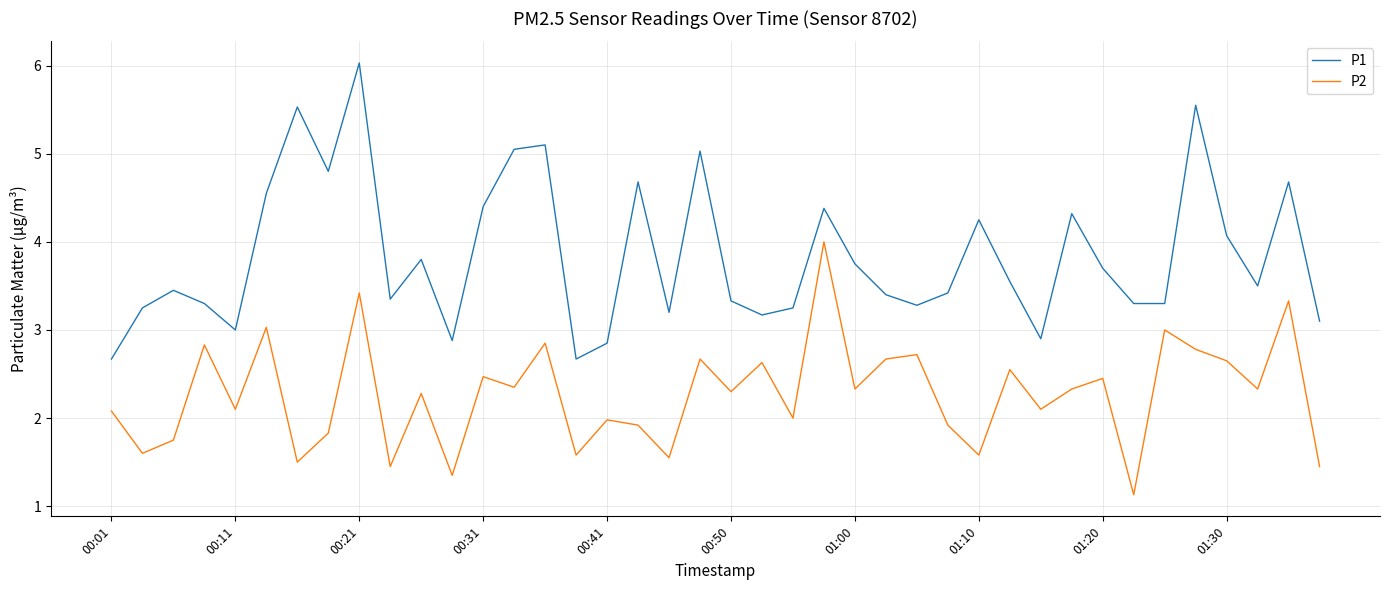

Rank the series by their maximum value, from highest to lowest.

P1, P2